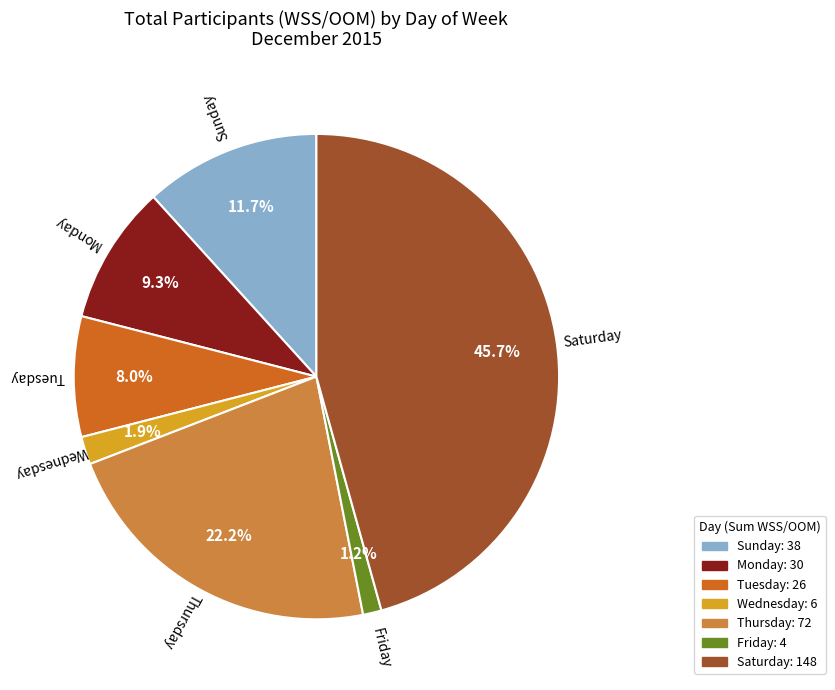

Is there a majority slice in this chart?

No